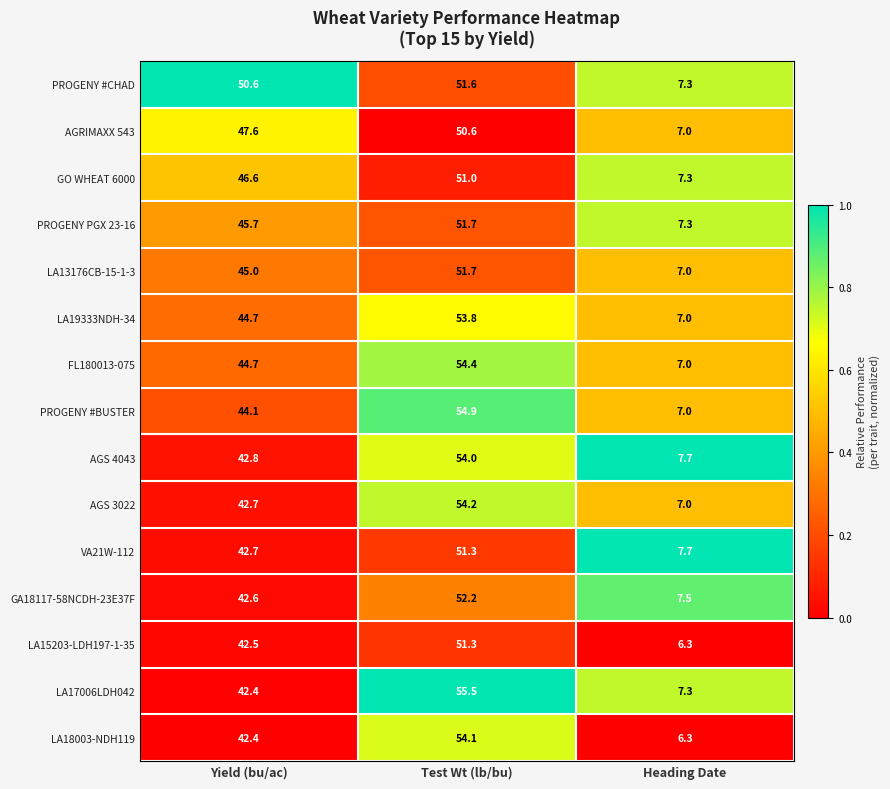

Read the VA21W-112 value at Heading Date.

7.7